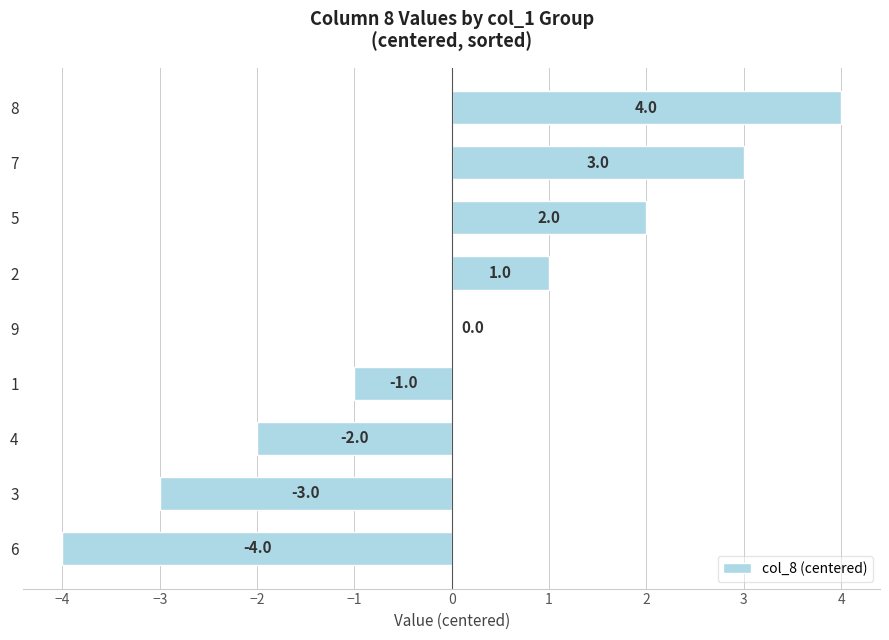

Between 2 and 5, which is larger?

5